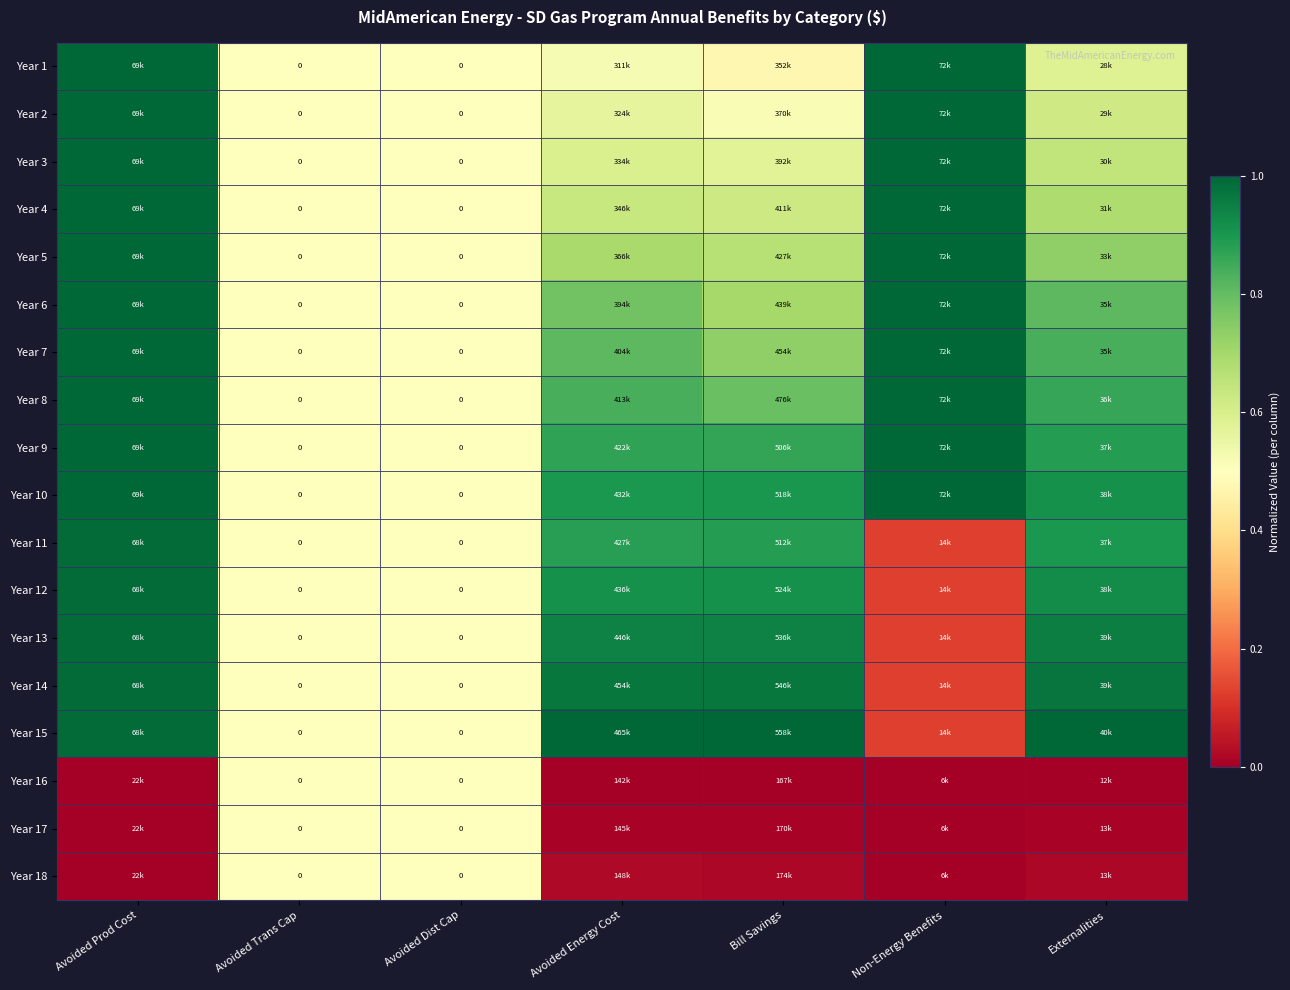

Between Externalities and Non-Energy Benefits, which is larger?

Non-Energy Benefits